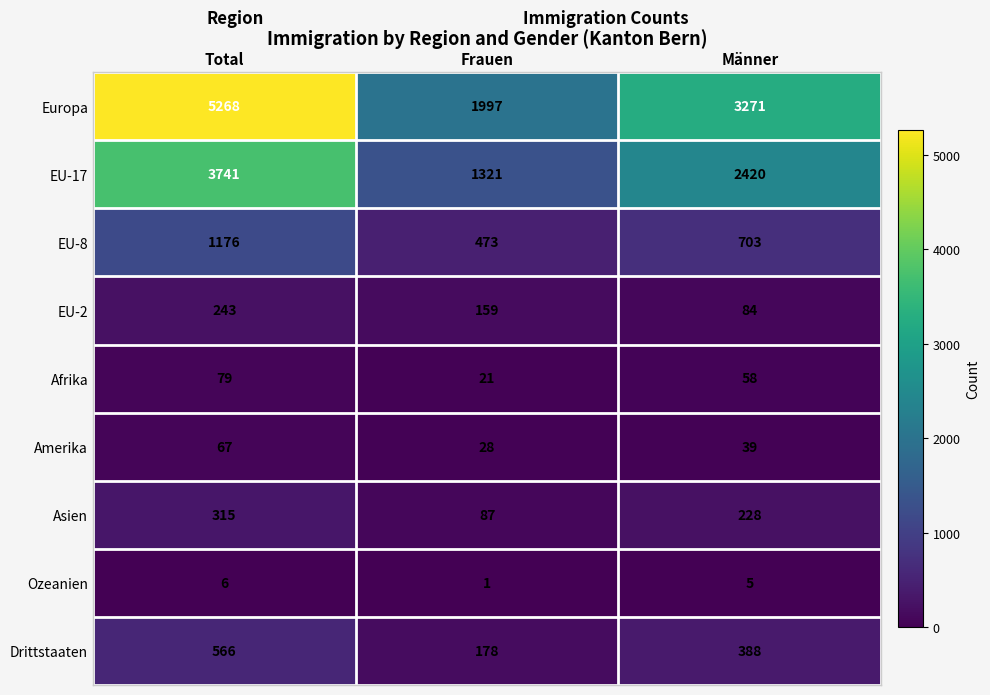

At Frauen, list the series in order from largest to smallest.

Europa, EU-17, EU-8, Drittstaaten, EU-2, Asien, Amerika, Afrika, Ozeanien